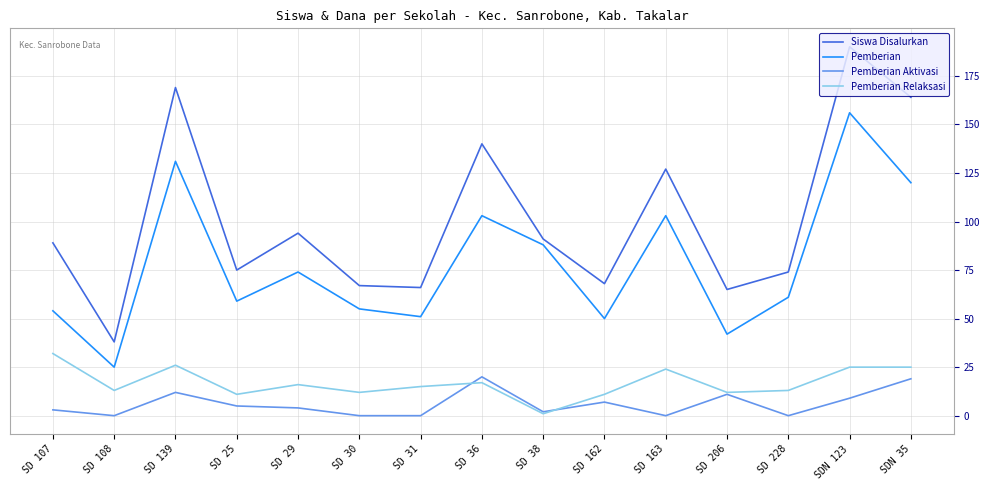

What is the total value across all series at SD 25?

150